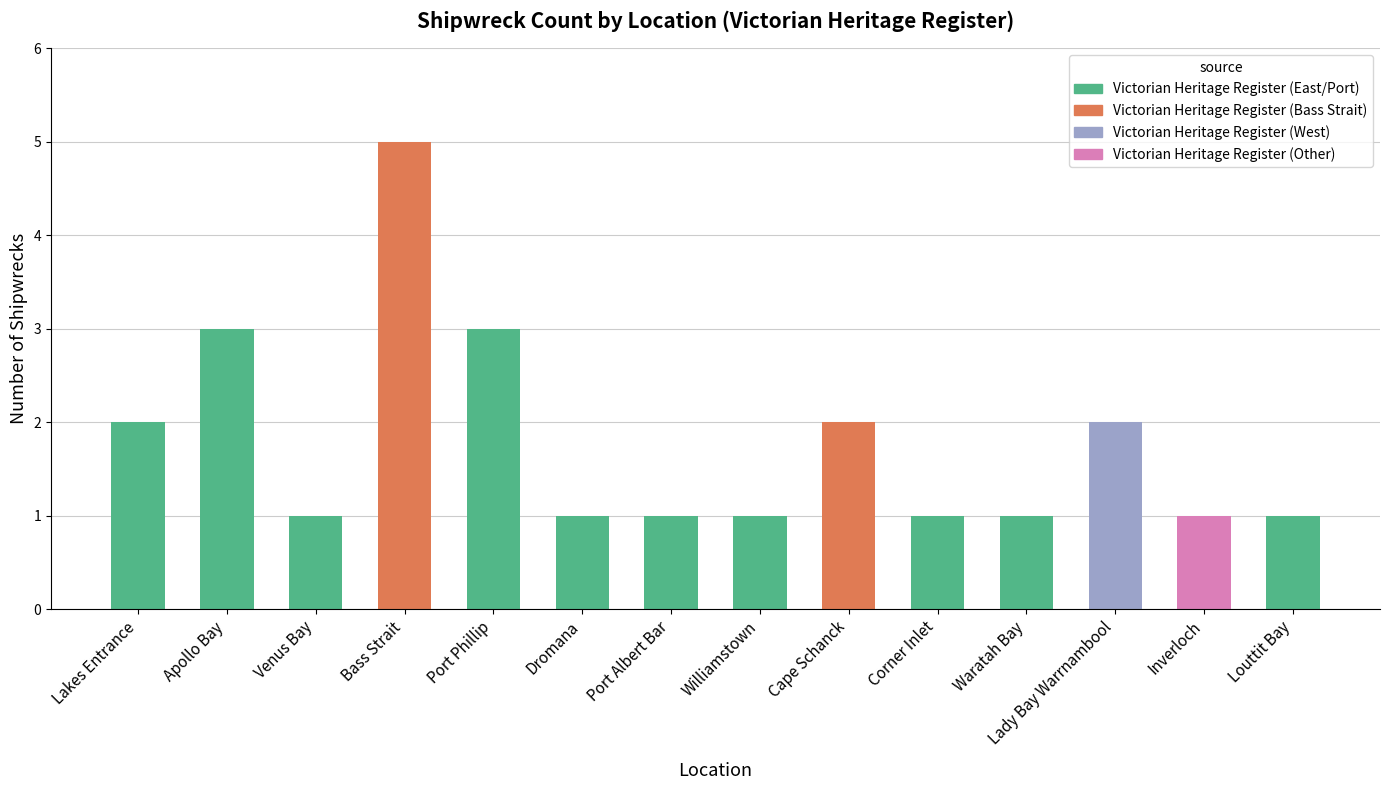

How many bars are there in total?

14